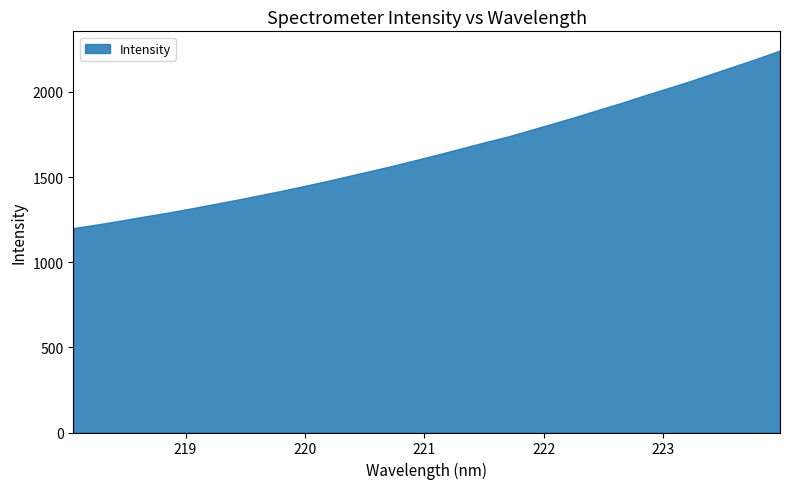

What value does the data have at 222.8355?

1977.2